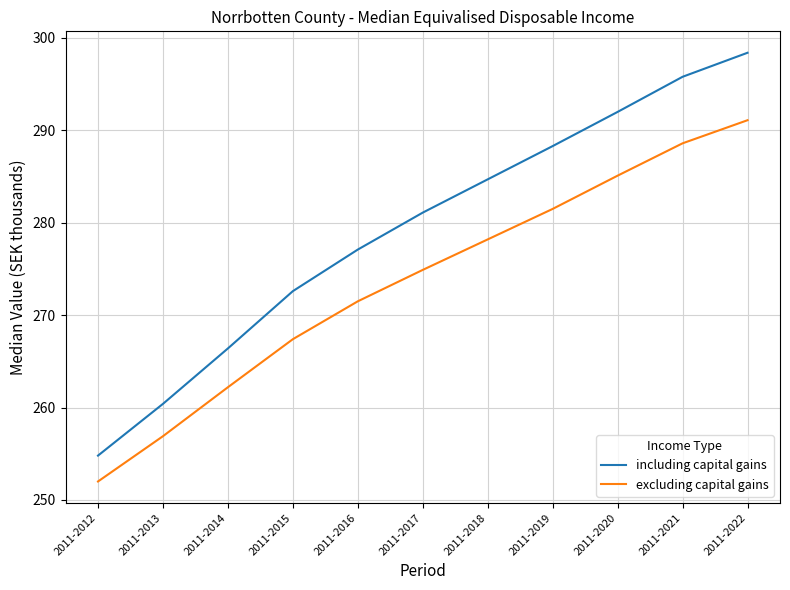

Which series has the largest range (max minus min)?

including capital gains